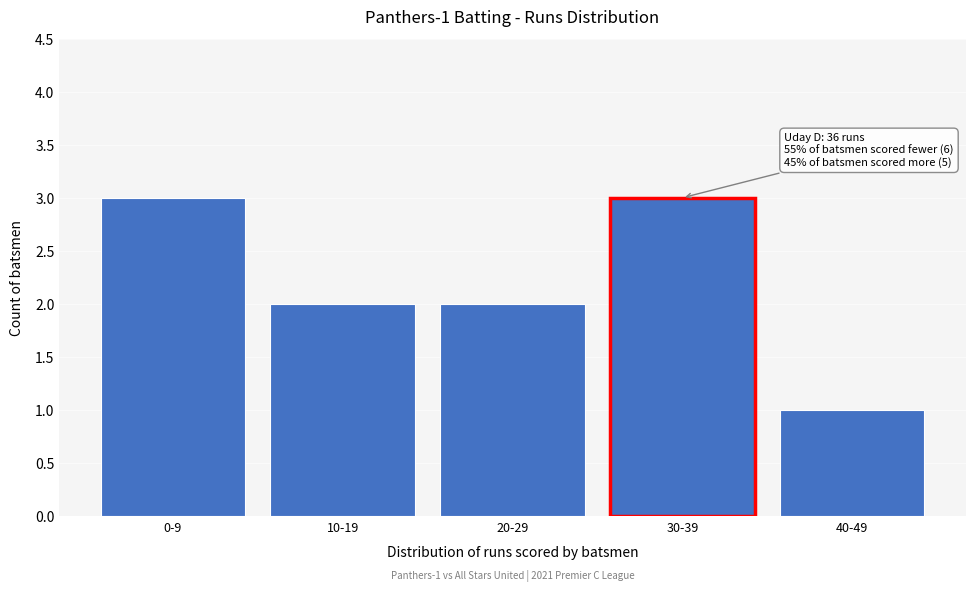

Reading left to right, what are all the values shown in this chart?

3	2	2	3	1